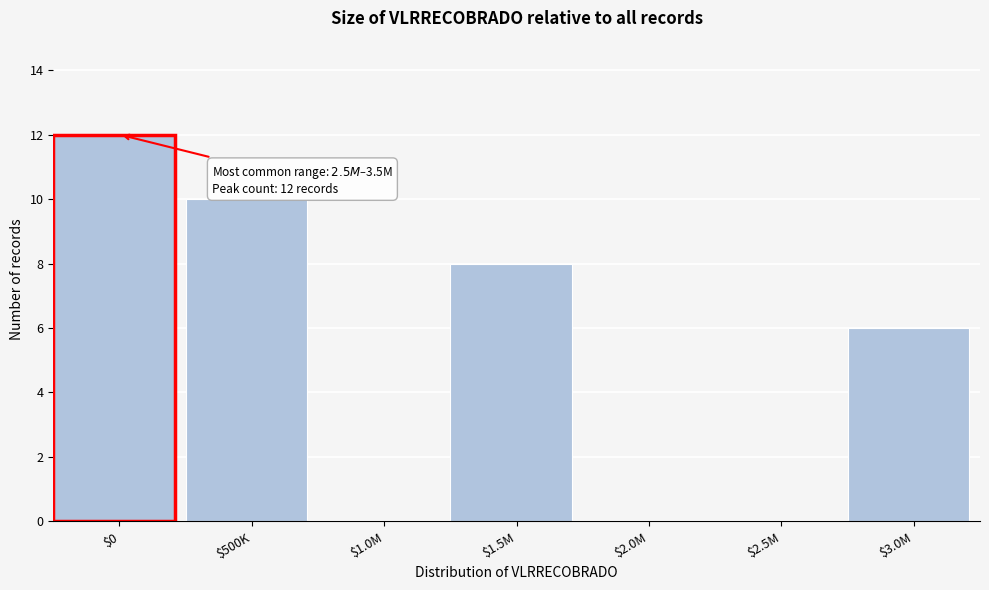

Is it true that the value at $2.5M is -7?

False